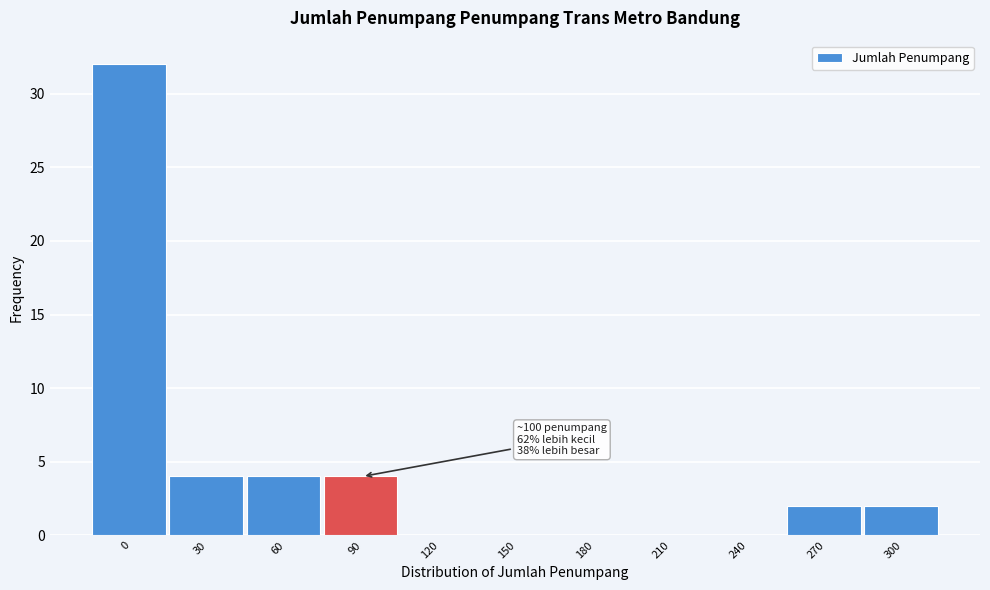

Reading left to right, what are all the values shown in this chart?

0=32	30=4	60=4	90=4	120=0	150=0	180=0	210=0	240=0	270=2	300=2